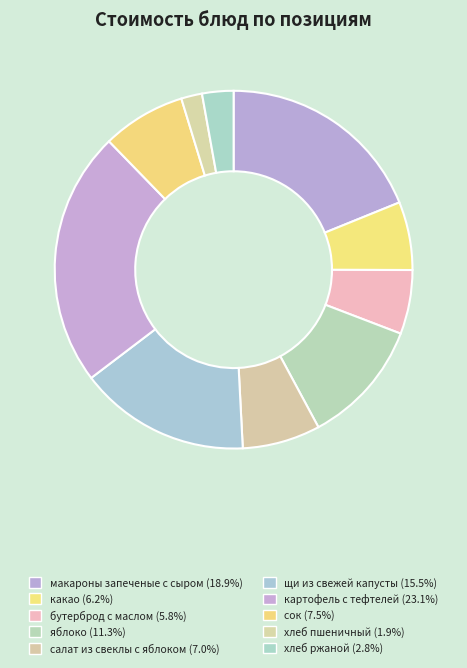

Which slice is the largest?

картофель с тефтелей